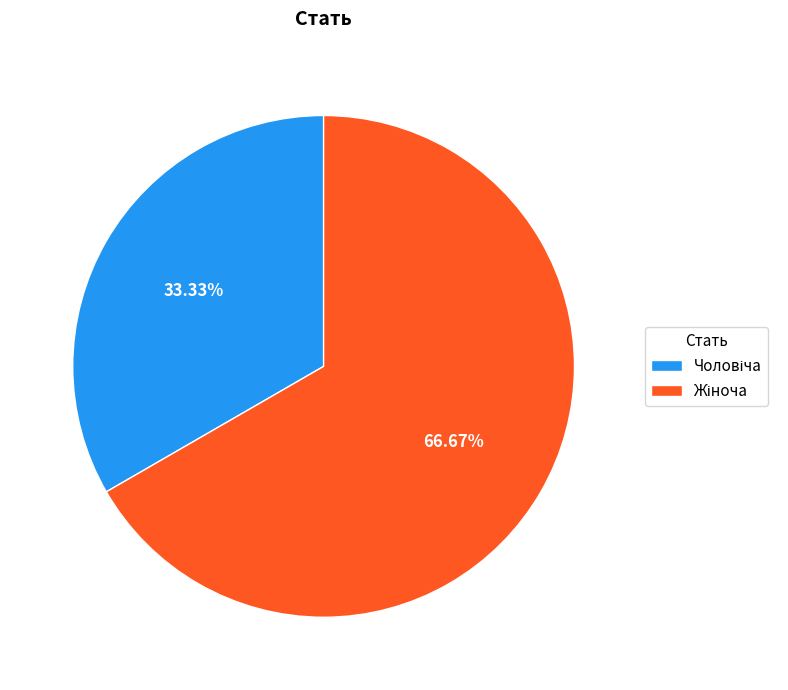

Is there a majority slice in this chart?

Yes